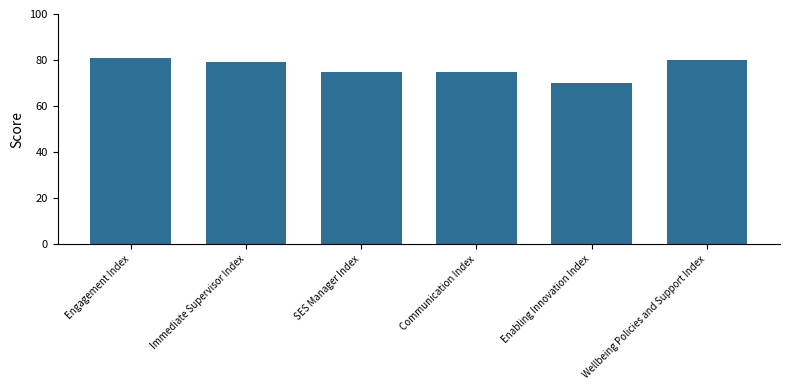

Are the bars horizontal?

No